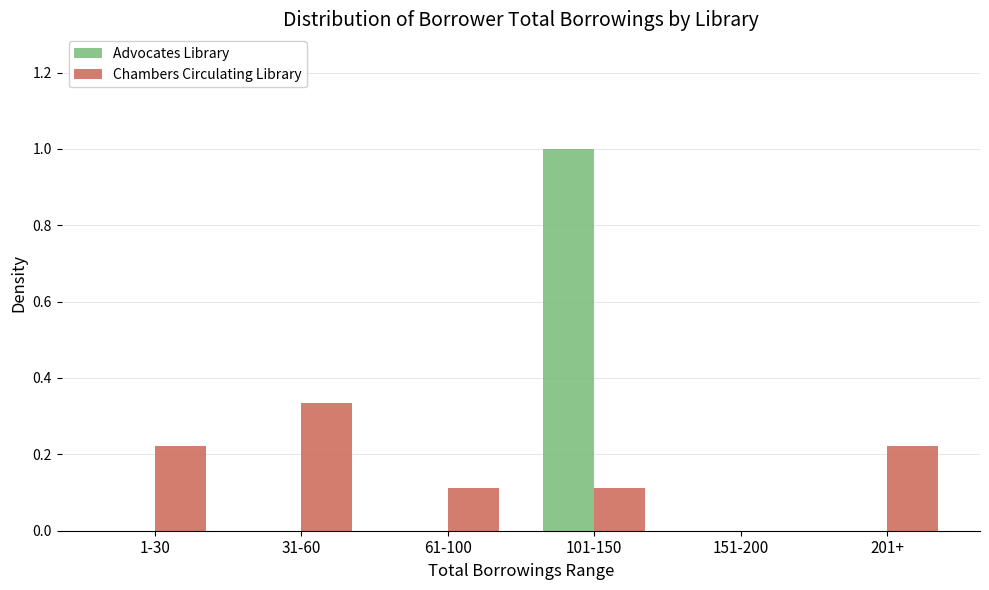

How many data points in Chambers Circulating Library are above 0?

5